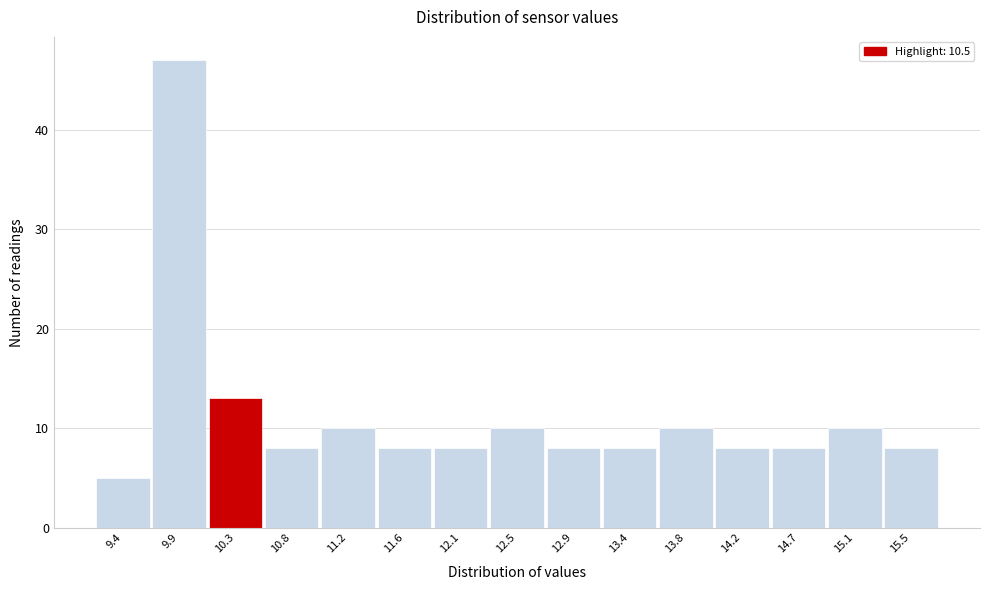

Reading left to right, list all the values displayed in this chart.

9.4=5	9.9=47	10.3=13	10.8=8	11.2=10	11.6=8	12.1=8	12.5=10	12.9=8	13.4=8	13.8=10	14.2=8	14.7=8	15.1=10	15.5=8